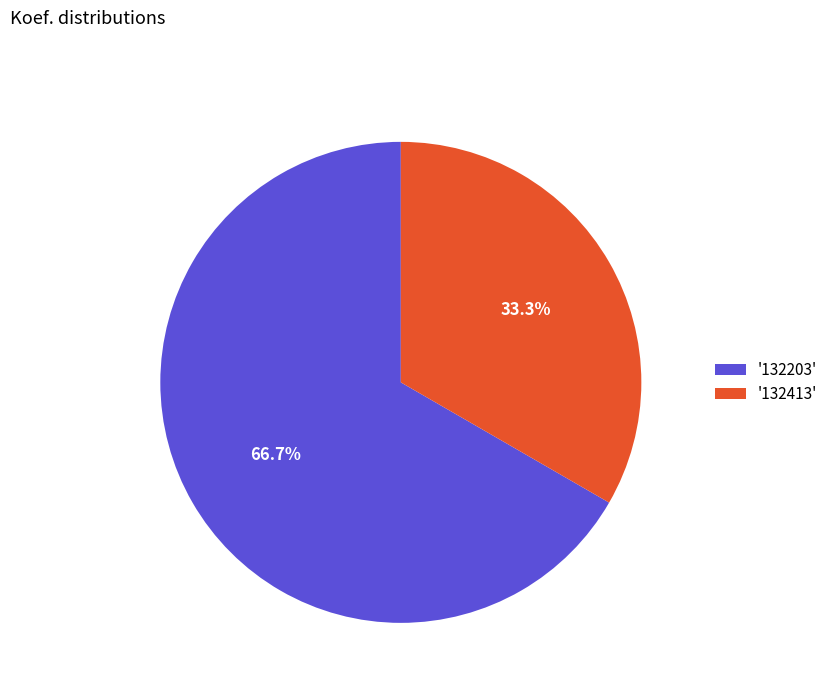

How many slices are in this pie chart?

2